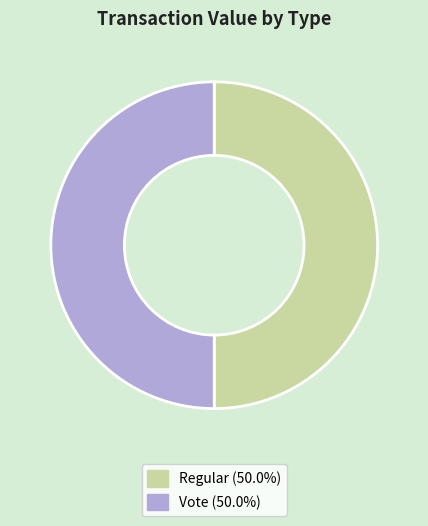

Approximately how many times larger is the value at Vote (50.0%) compared to Regular (50.0%)?

1.0